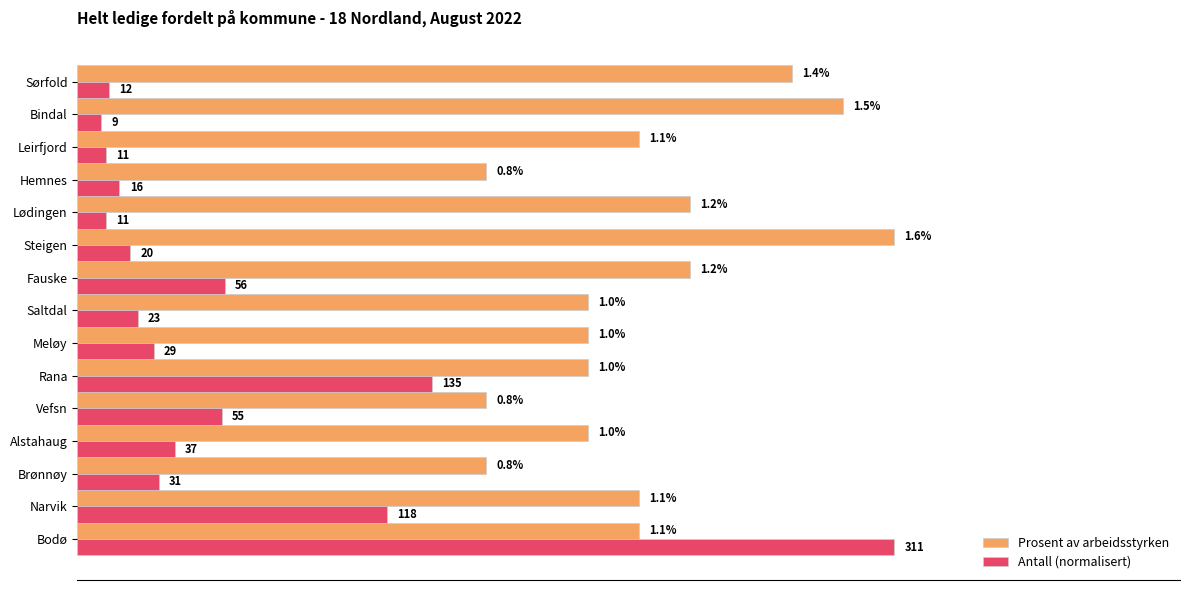

Rank the series at Sørfold from lowest to highest value.

Antall (normalisert), Prosent av arbeidsstyrken